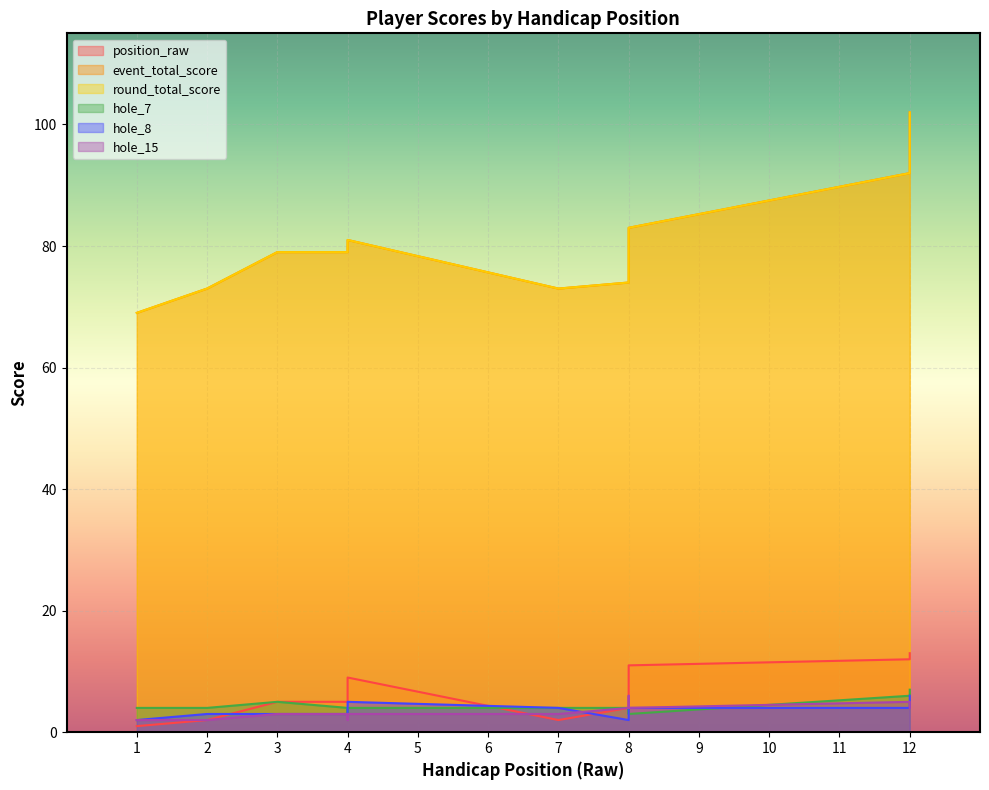

Between 4 and 8, which series saw the biggest shift?

position_raw